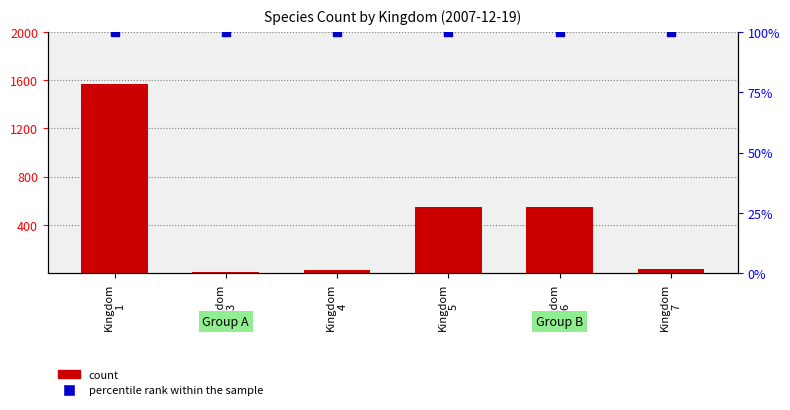

What are all the series names shown in the legend?

count, percentile rank within the sample